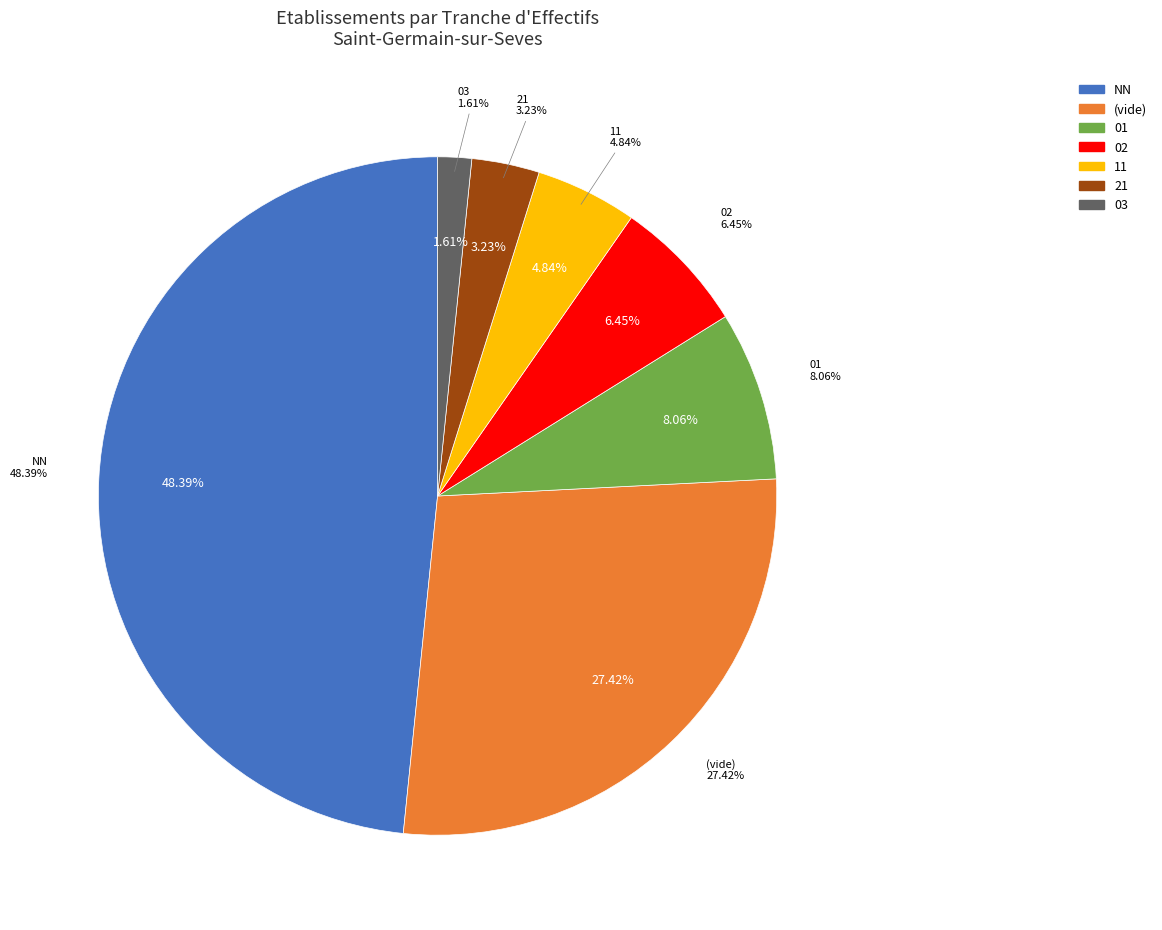

Which has a higher value, 02 or 21?

02